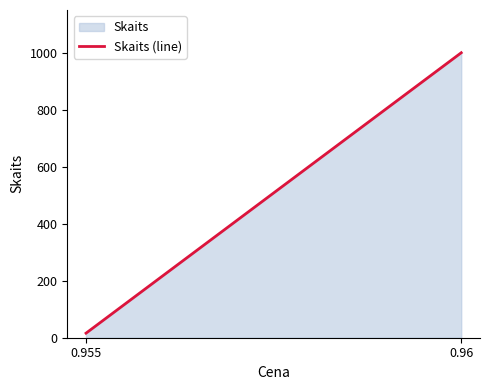

Reading left to right, what are all the values shown in this chart?

16	1000